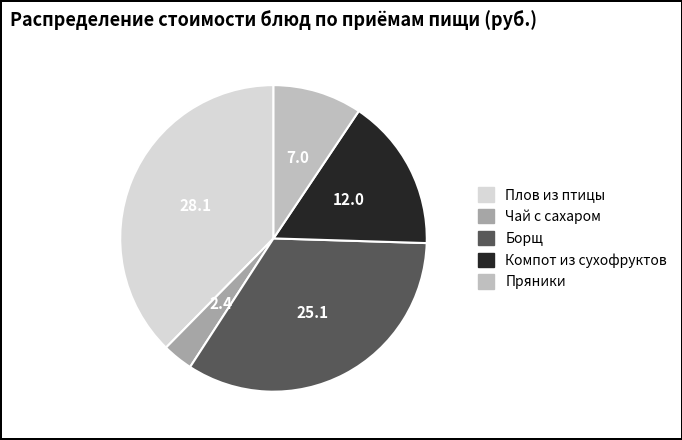

Is the sum of Компот из сухофруктов and Плов из птицы greater than half?

Yes